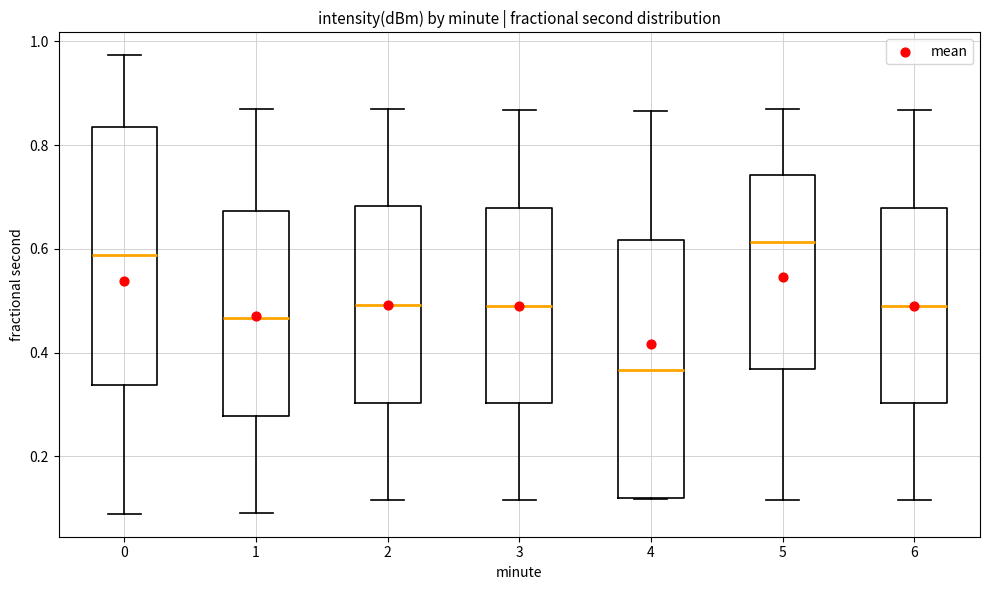

Which box has the lowest median line?

4